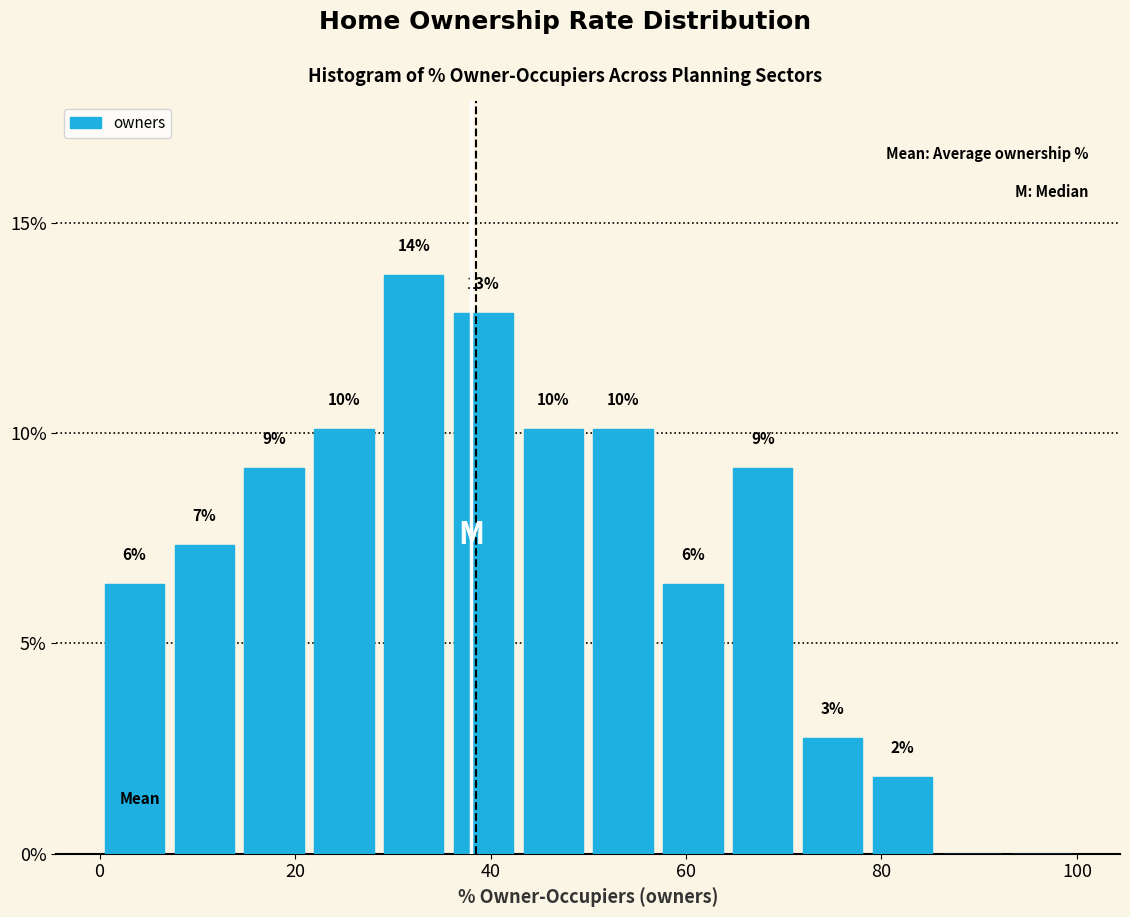

Read against the x-axis, roughly where is the centre of the tallest bar?

32